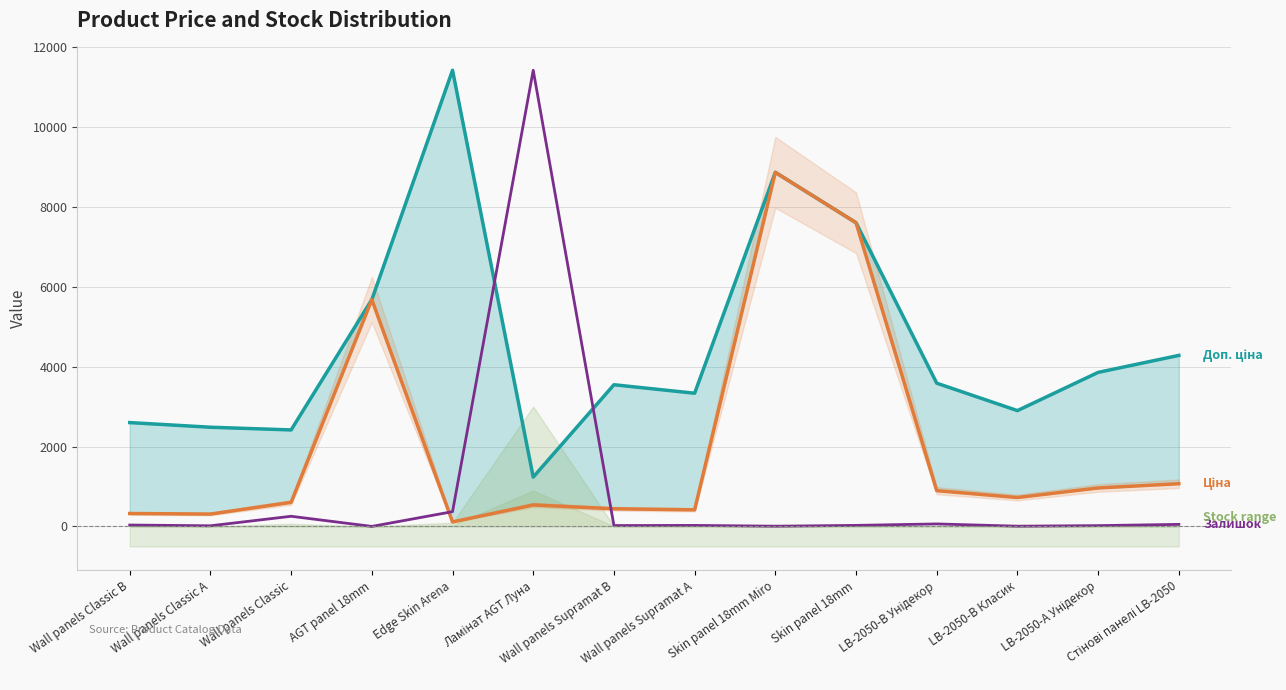

What is the maximum value shown in the chart?

11410.0